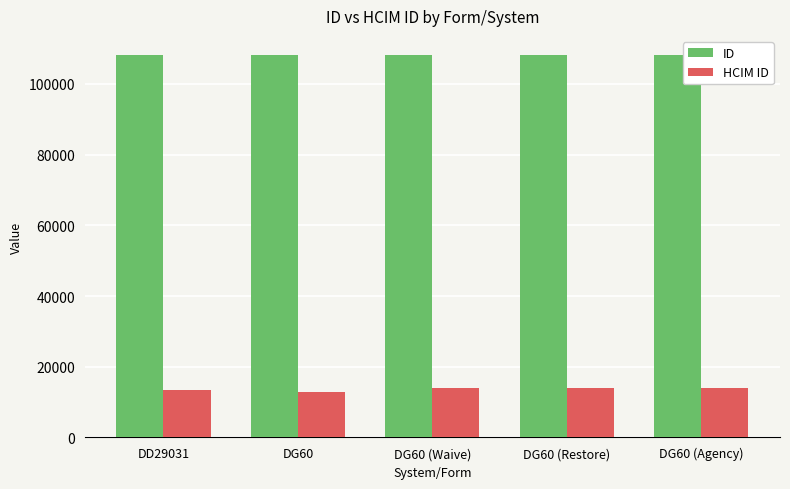

What is the minimum value for ID?

108159